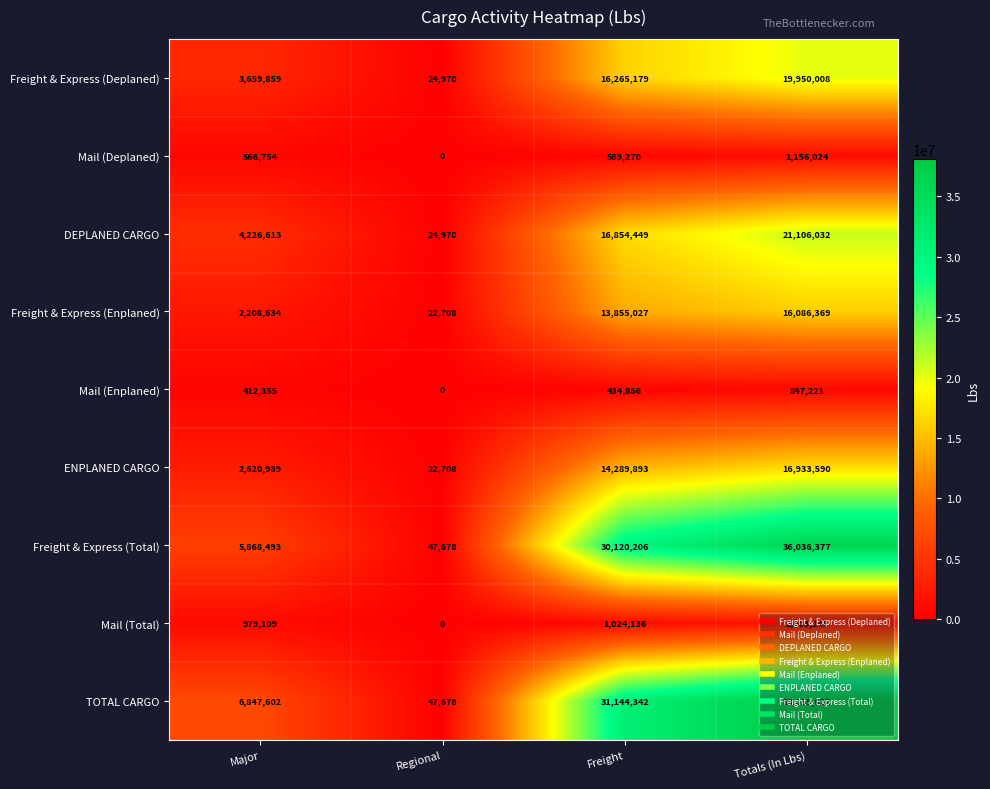

The Freight & Express (Total) series shows 5868493 at Major. True or false?

True